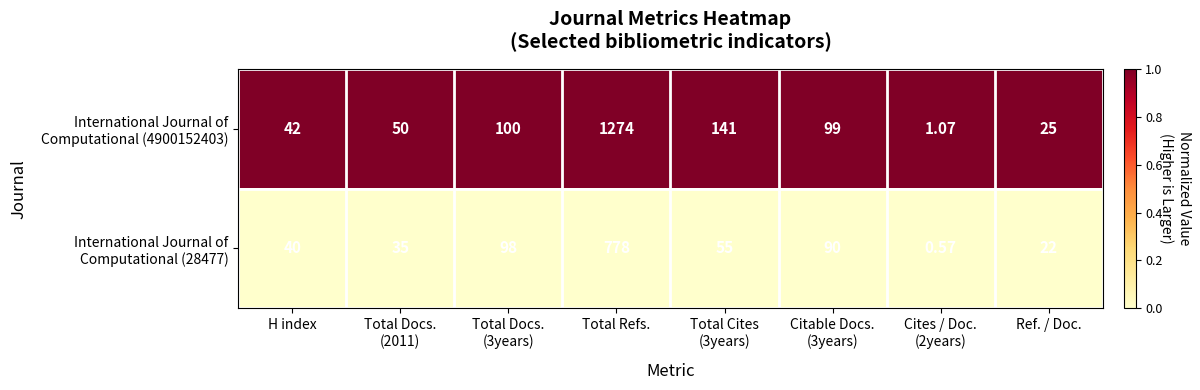

Count the number of data series in this chart.

2